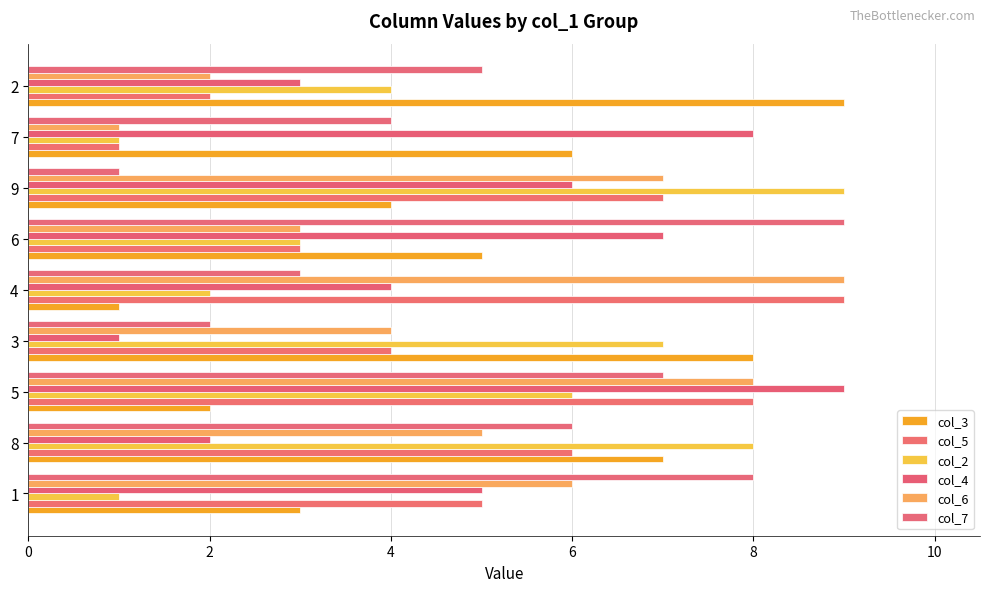

At which label does col_5 reach its peak?

4